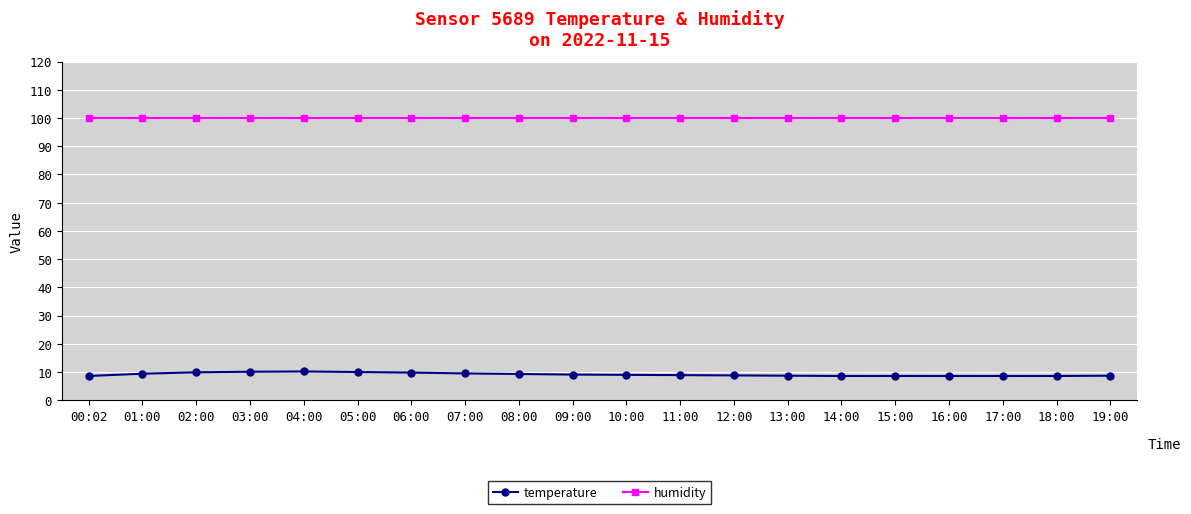

What is the value of the temperature point at the 2nd from the left?

9.4